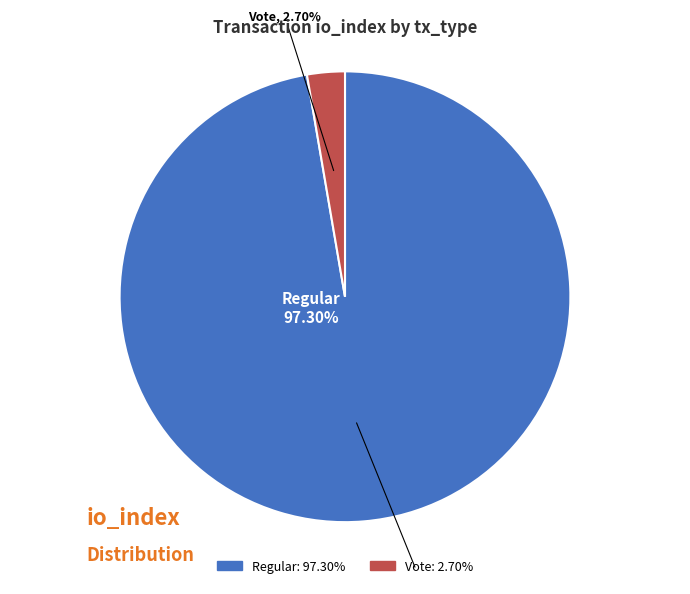

The Regular (io_index=72) slice represents 99% of the pie. True or false?

False